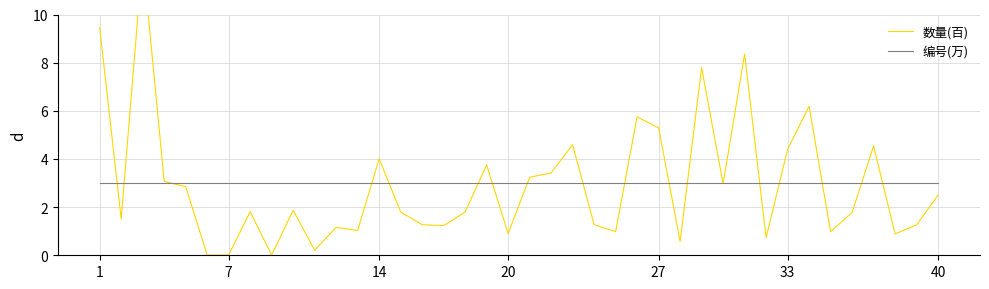

How many times do 数量(百) and 编号(万) cross each other?

19